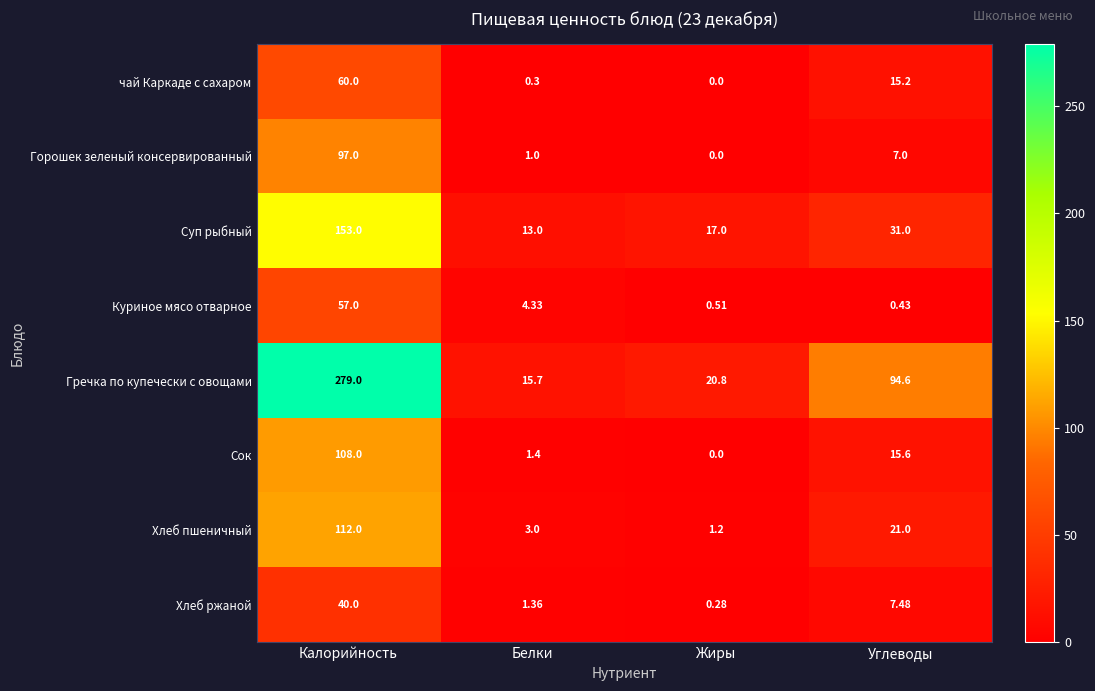

At Белки, list the series in order from largest to smallest.

Гречка по купечески с овощами, Суп рыбный, Куриное мясо отварное, Хлеб пшеничный, Сок, Хлеб ржаной, Горошек зеленый консервированный, чай Каркаде с сахаром